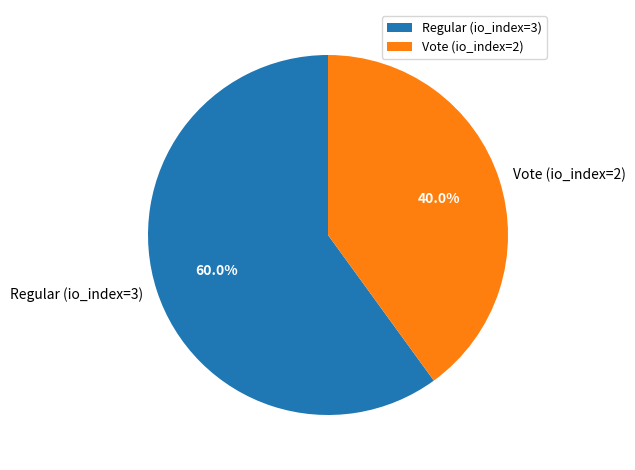

What is the smallest slice in the pie chart?

Vote (io_index=2)